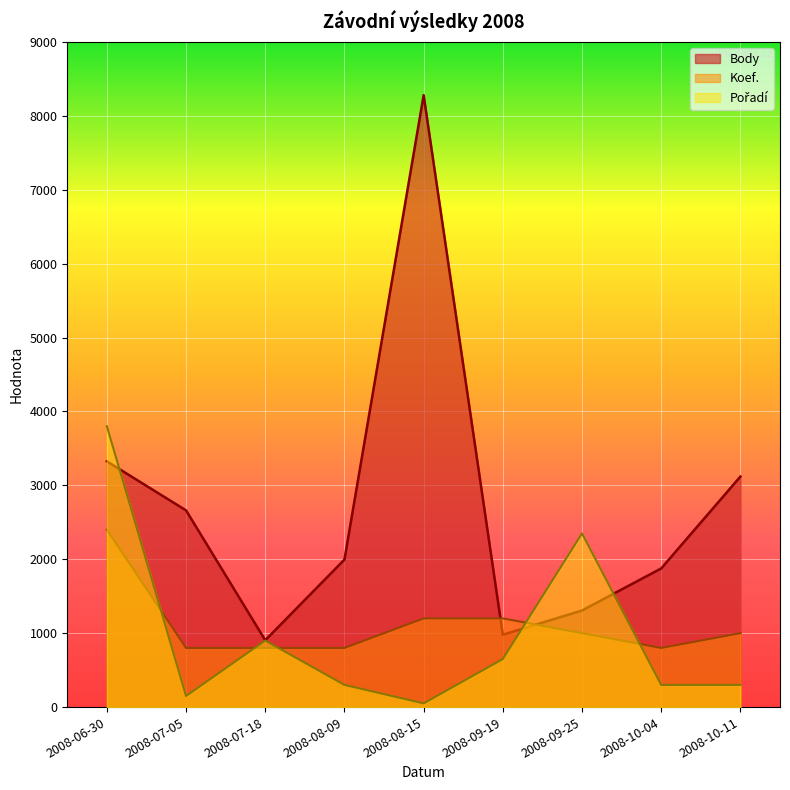

How many lines are shown in the chart?

3